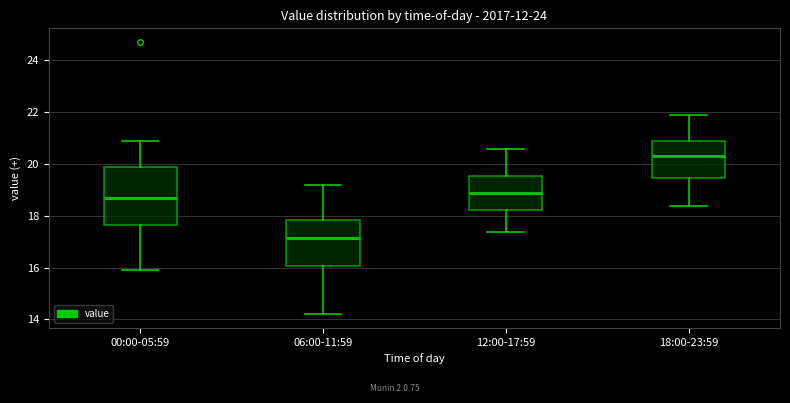

Reading left to right, transcribe this box plot: for each box, give where its median line is, the range the box spans, and where its two whiskers end, as read against the y-axis. The values are not printed on the chart, so give them approximately, as read against the axis.

00:00-05:59: median 18.6, box 17.6 to 19.8, whiskers 16.0 to 20.8
06:00-11:59: median 17.2, box 16.0 to 17.8, whiskers 14.2 to 19.2
12:00-17:59: median 18.8, box 18.2 to 19.6, whiskers 17.4 to 20.6
18:00-23:59: median 20.4, box 19.4 to 20.8, whiskers 18.4 to 22.0